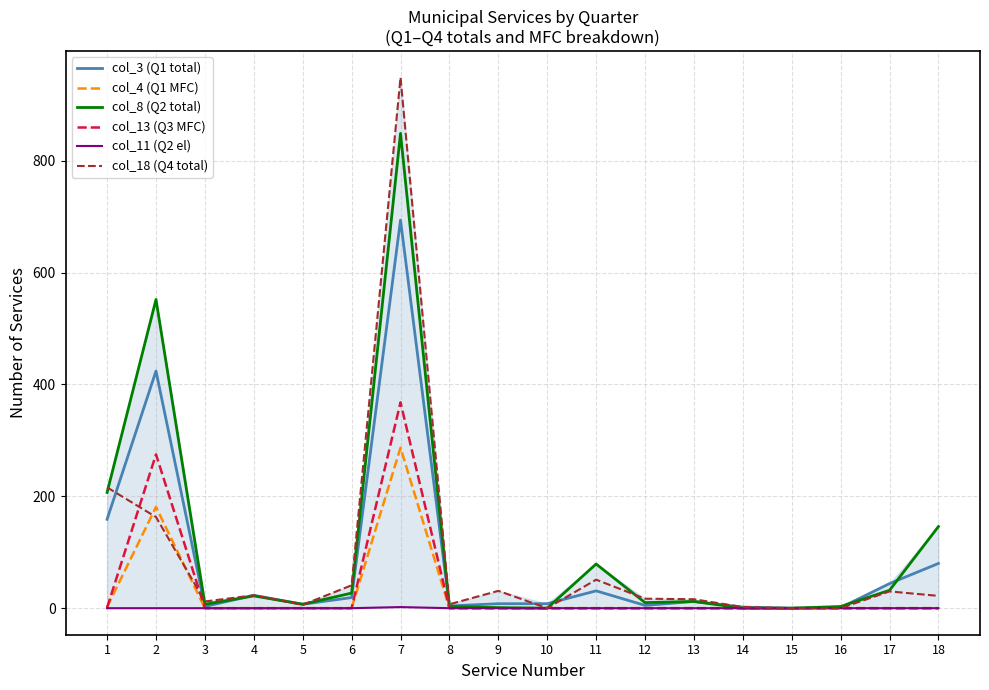

List the labels in order of col_3 (Q1 total) value, largest first.

7, 2, 1, 18, 17, 11, 4, 6, 13, 9, 10, 5, 12, 8, 3, 14, 16, 15